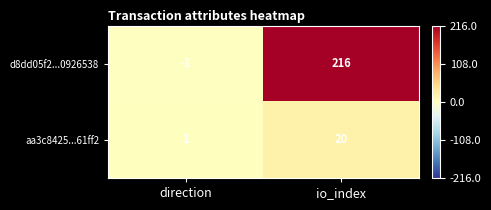

True or false: d8dd05f2...0926538 has a value of 216 at io_index.

True